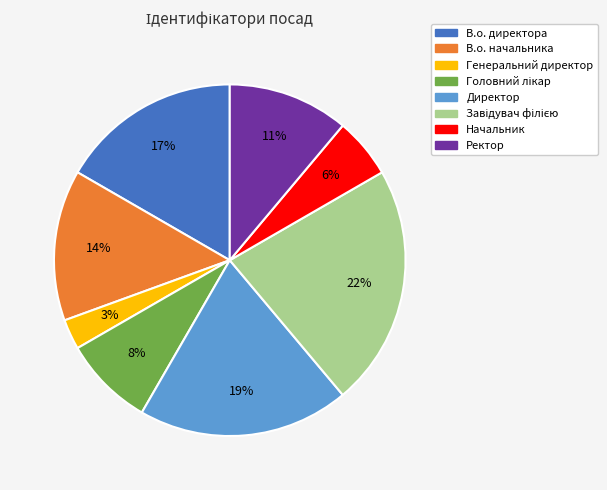

Which slice is the smallest?

Генеральний директор